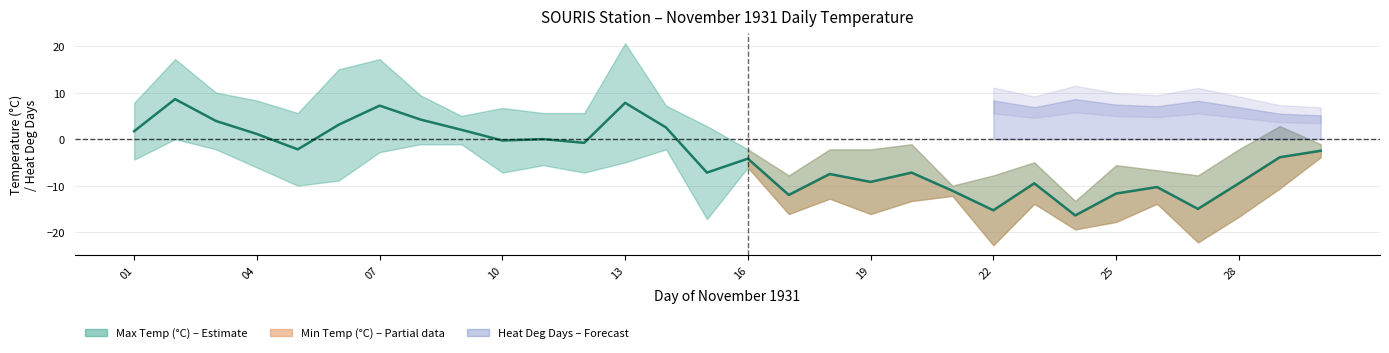

How many values are below -2?

17